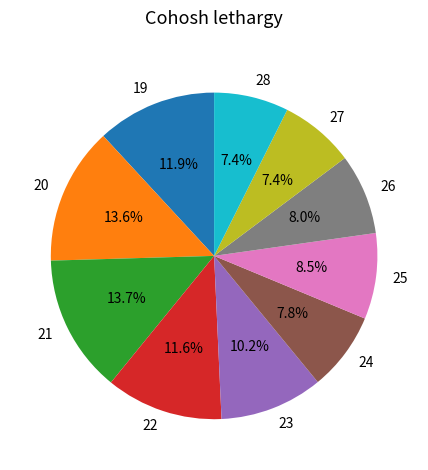

Is there any slice that represents more than half of the pie?

No